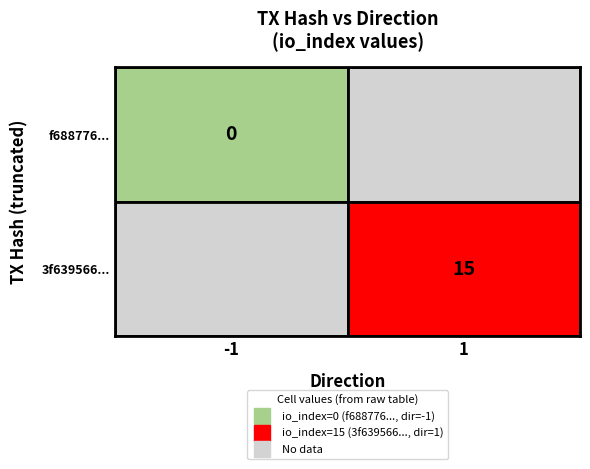

Rank the series by their average value, from lowest to highest.

f688776053473ec7becdcaf934d4d8e9580b6db, 3f639566842987a813844a8b4eca6b55c3c5391